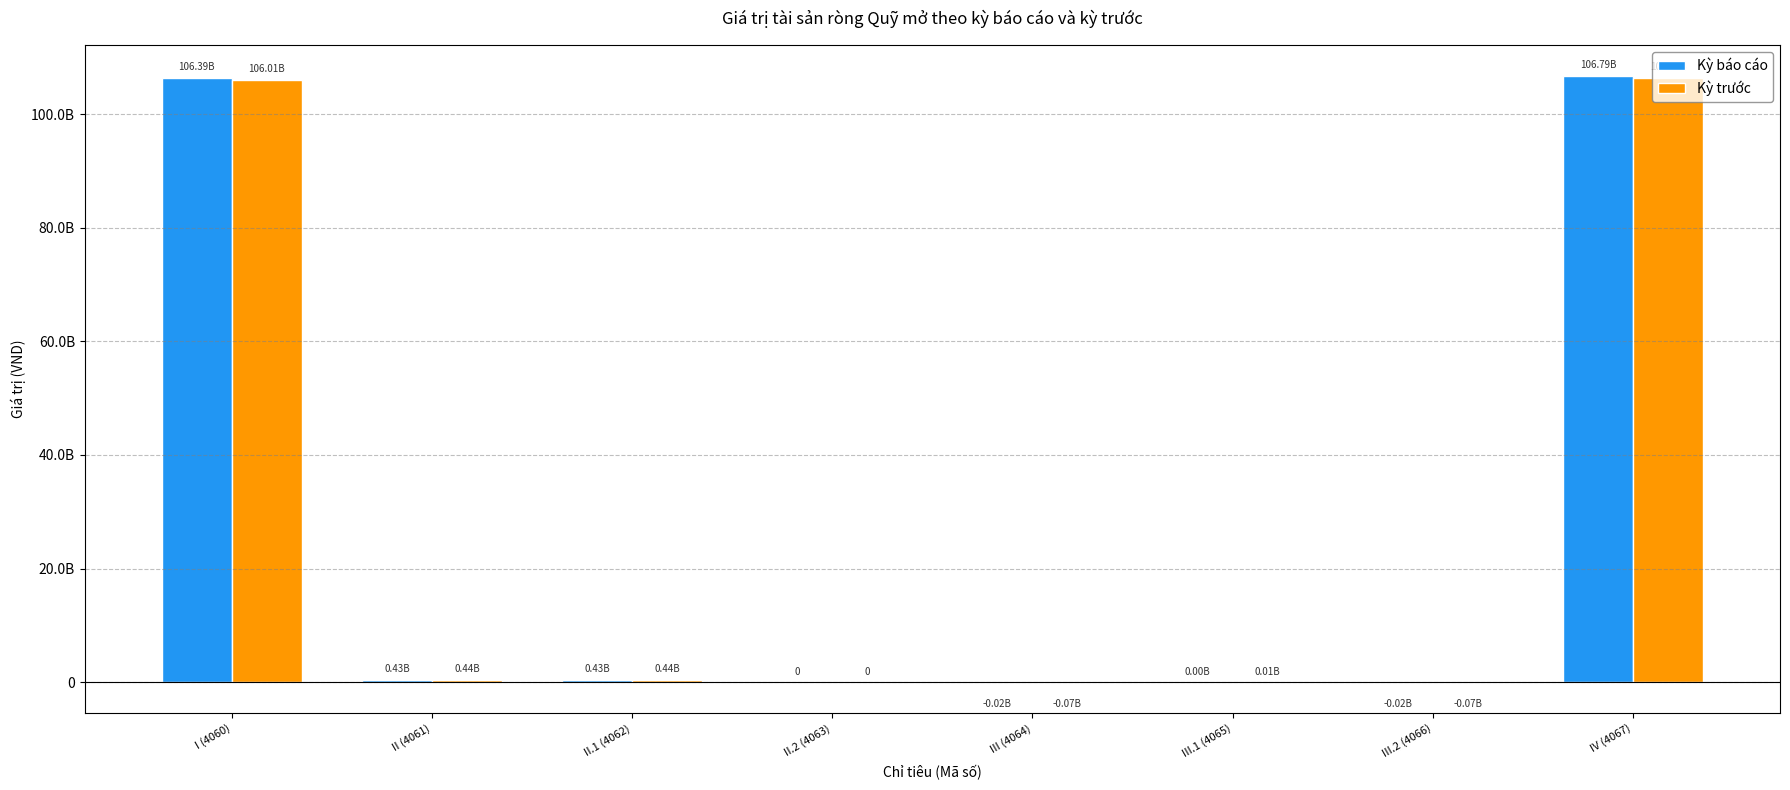

Rank the series at IV (4067) from highest to lowest value.

Kỳ báo cáo, Kỳ trước